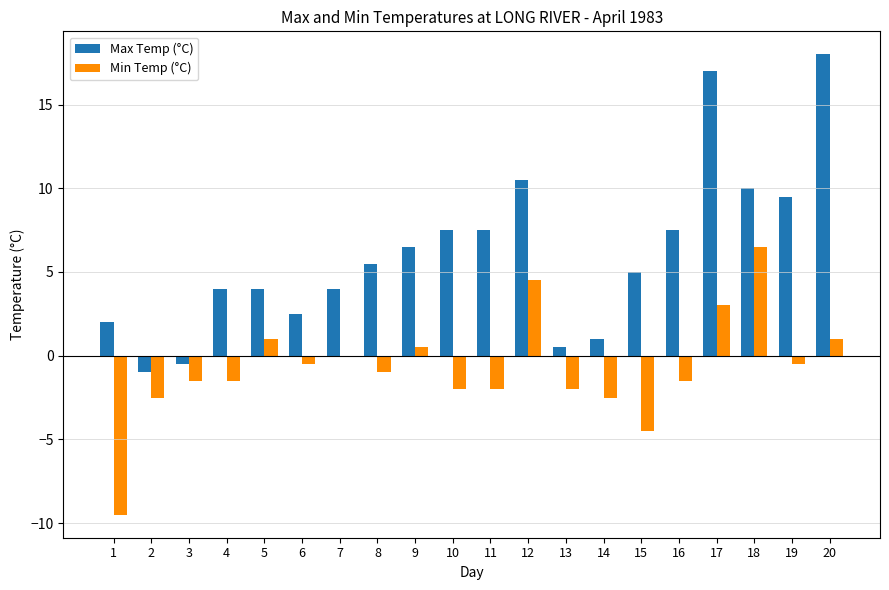

What are all the series names shown in the legend?

Max Temp (°C), Min Temp (°C)